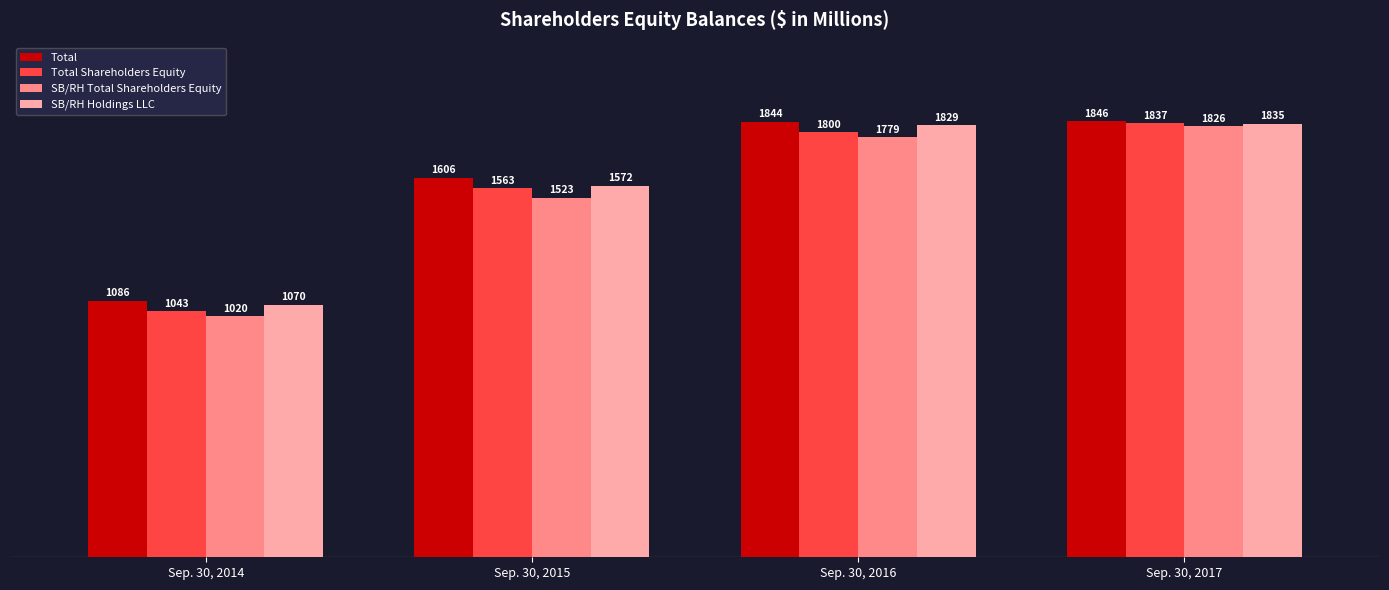

At which label does SB/RH Total Shareholders Equity reach its peak?

Sep. 30, 2017